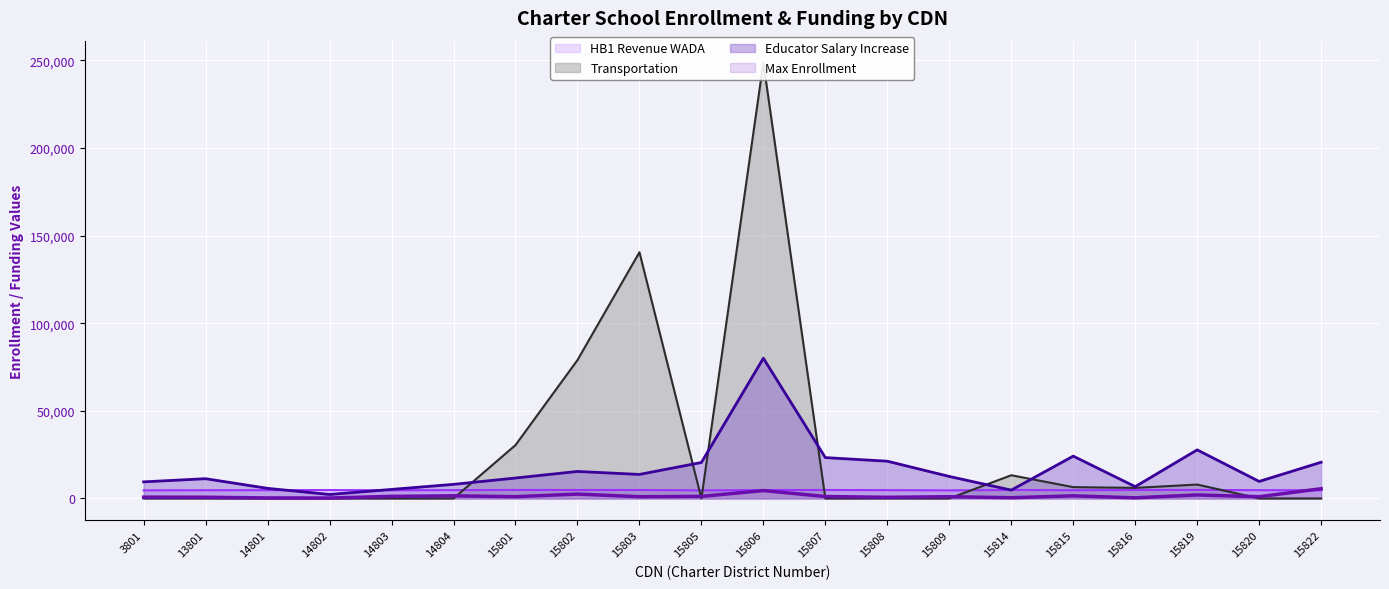

The Educator Salary Increase series shows 8046.0 at 14804. True or false?

True